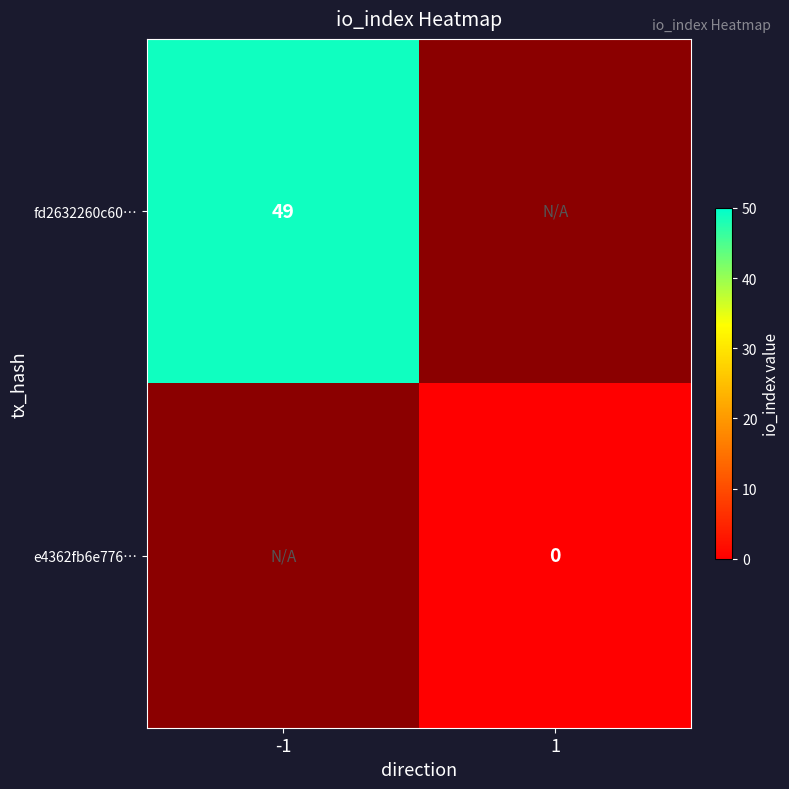

At which category is the sum across all series the highest?

-1